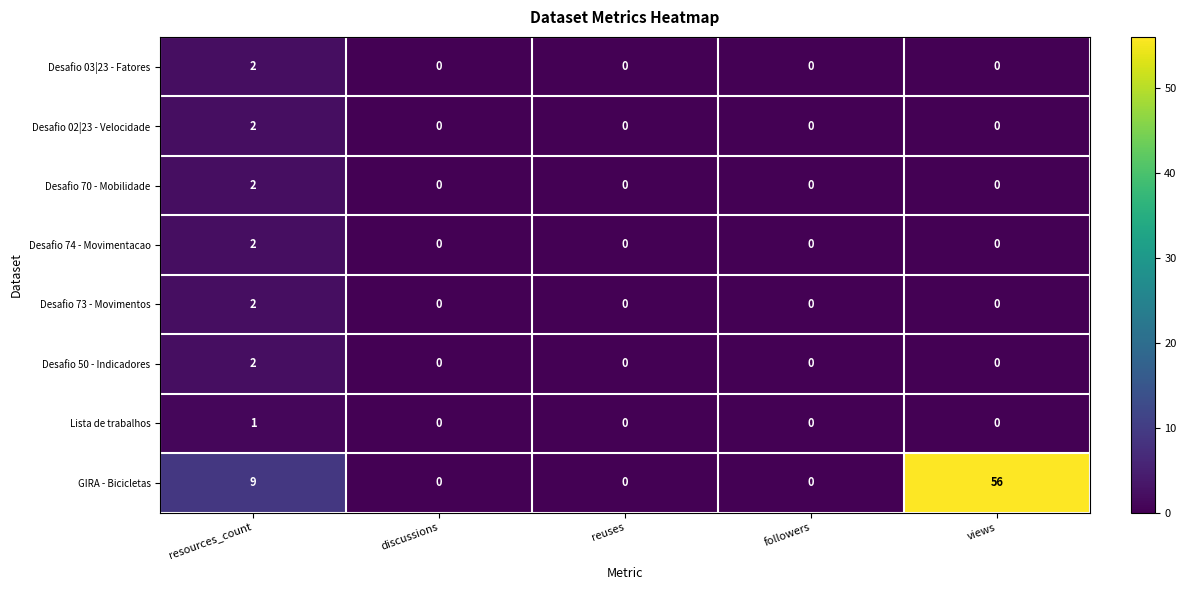

Where is GIRA - Bicicletas nearest to the value 28?

resources_count